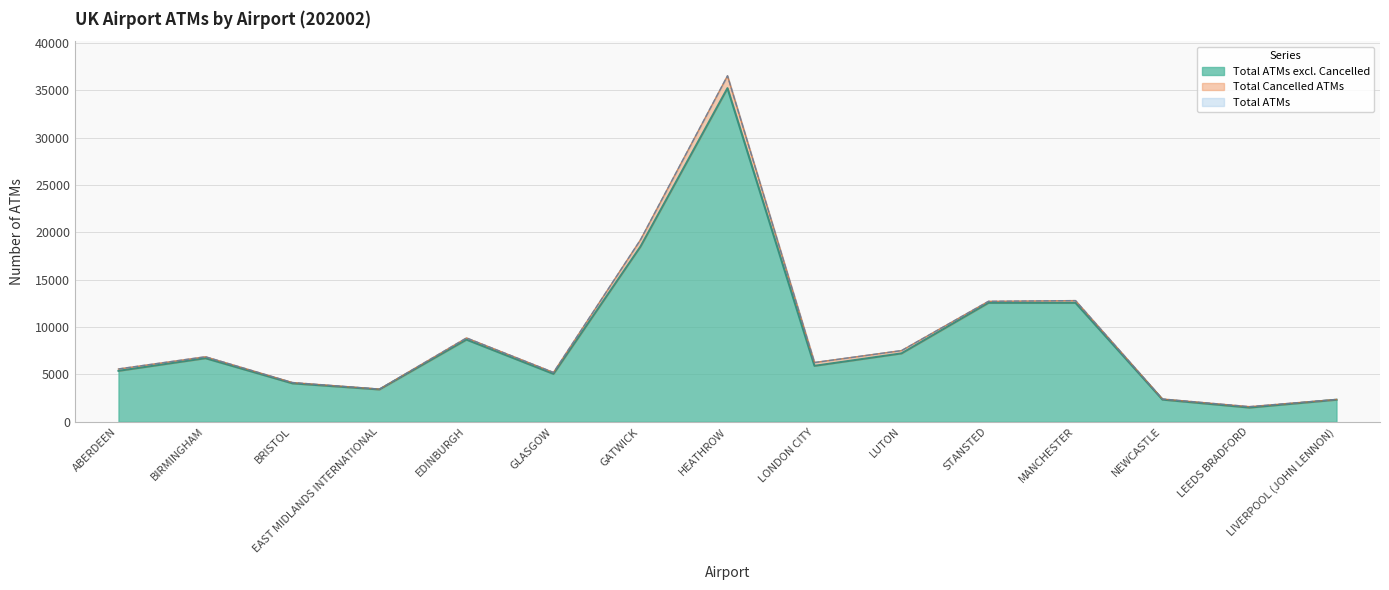

Which series changed the most between GLASGOW and LIVERPOOL (JOHN LENNON)?

total_atms